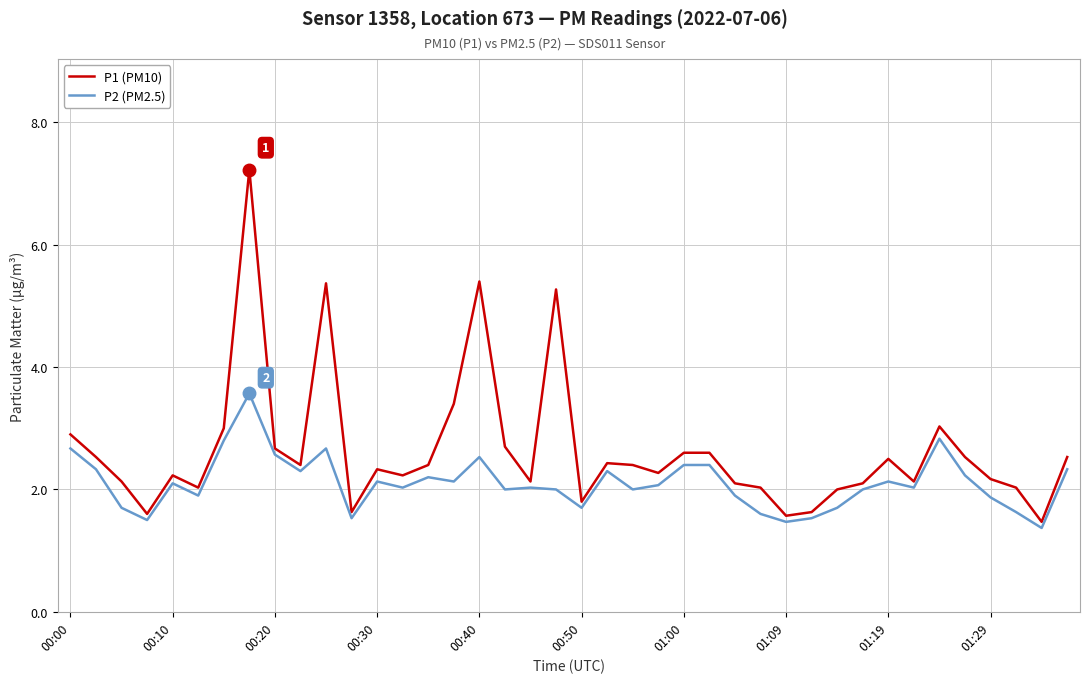

Count the number of data series in this chart.

2